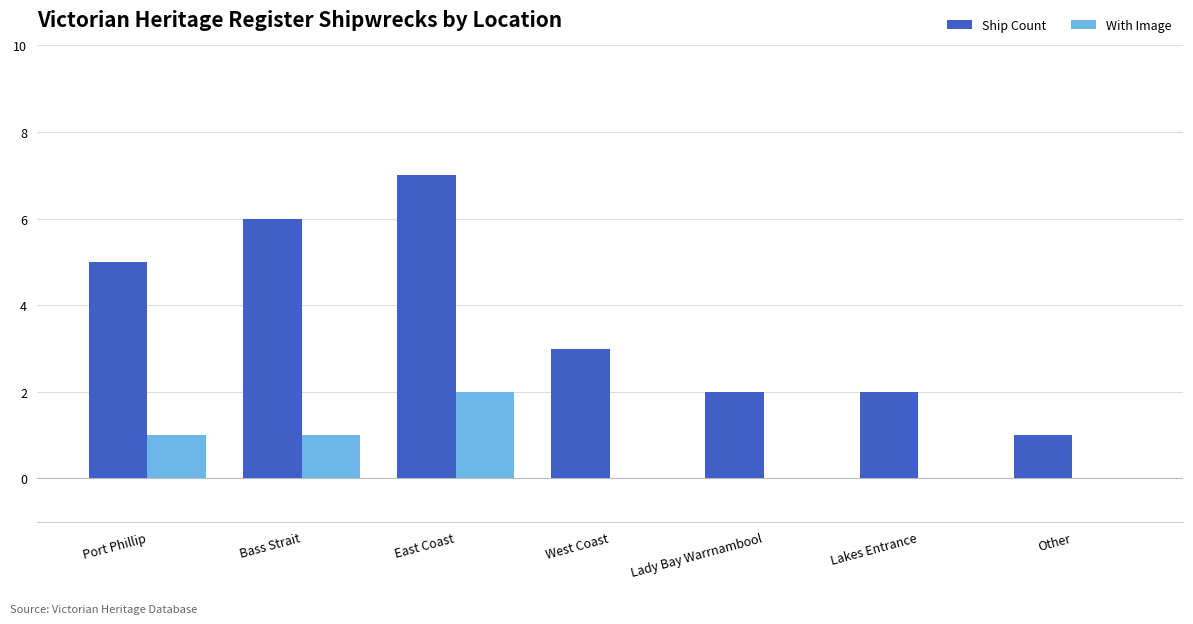

Does the chart contain stacked bars?

No